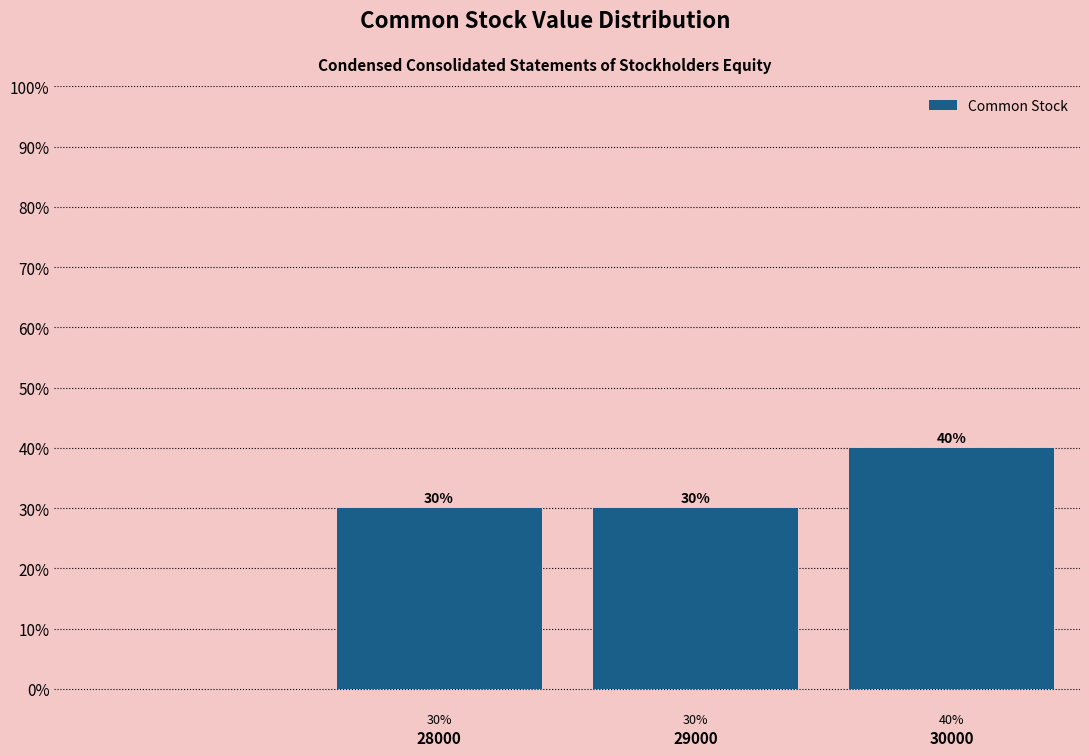

Reading right to left, extract all data points from this chart.

40	30	30